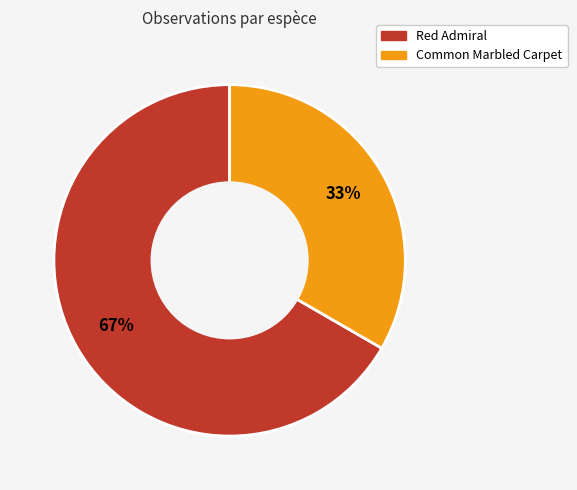

To the nearest percent, what portion does Common Marbled Carpet represent?

33%